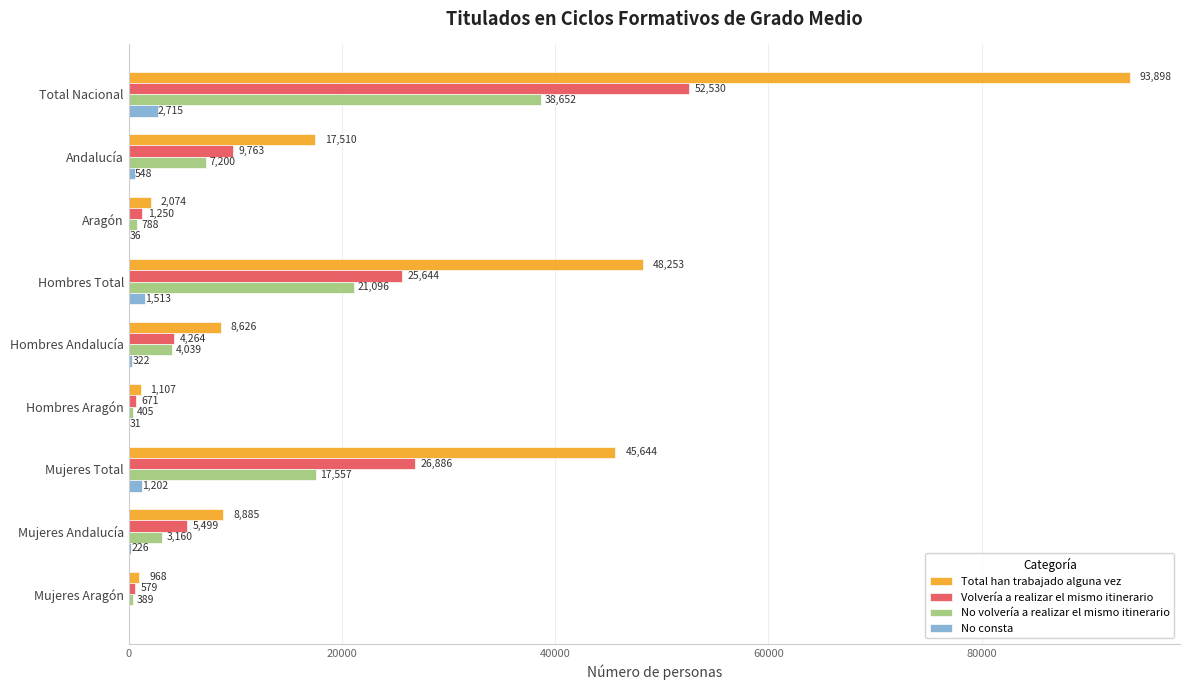

How many series are shown in this chart?

4